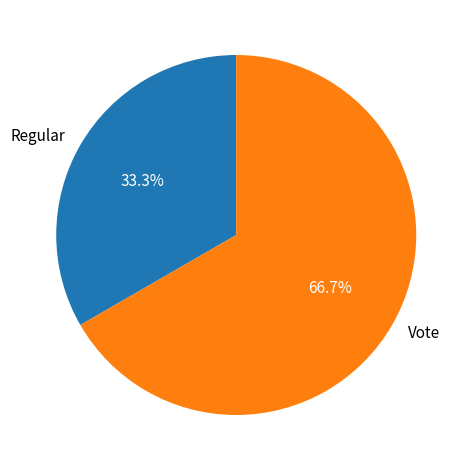

What percentage is the Vote slice, to the nearest percent?

67%